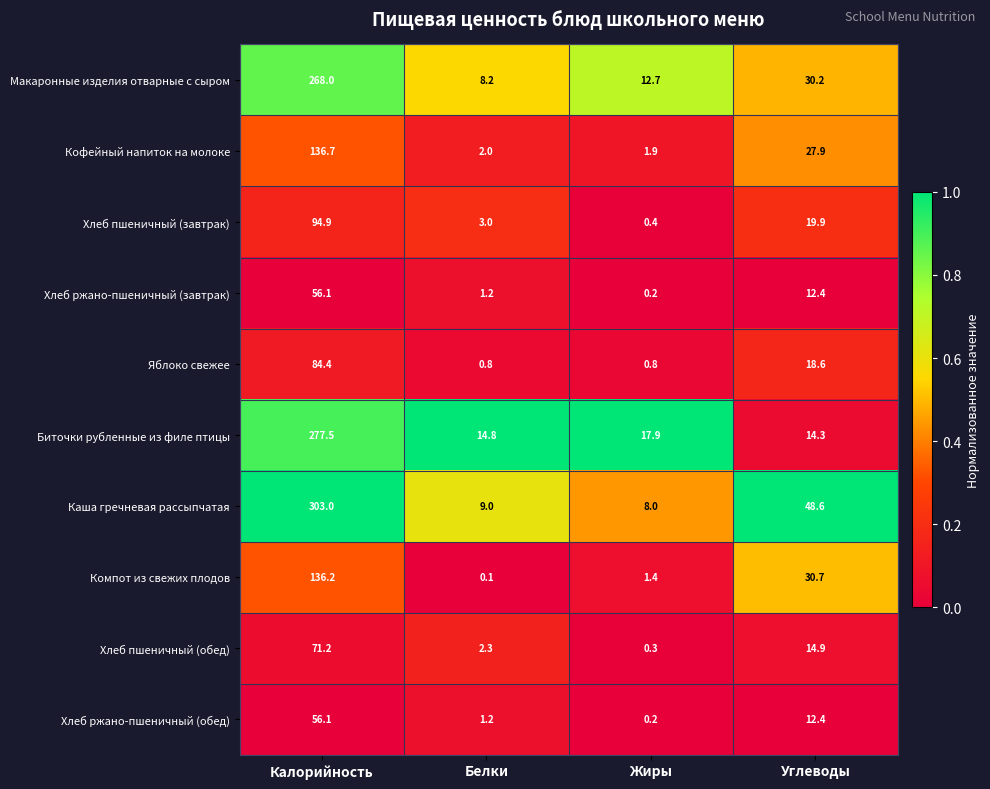

What is the sum of the Макаронные изделия отварные с сыром values at Жиры and Углеводы?

42.9